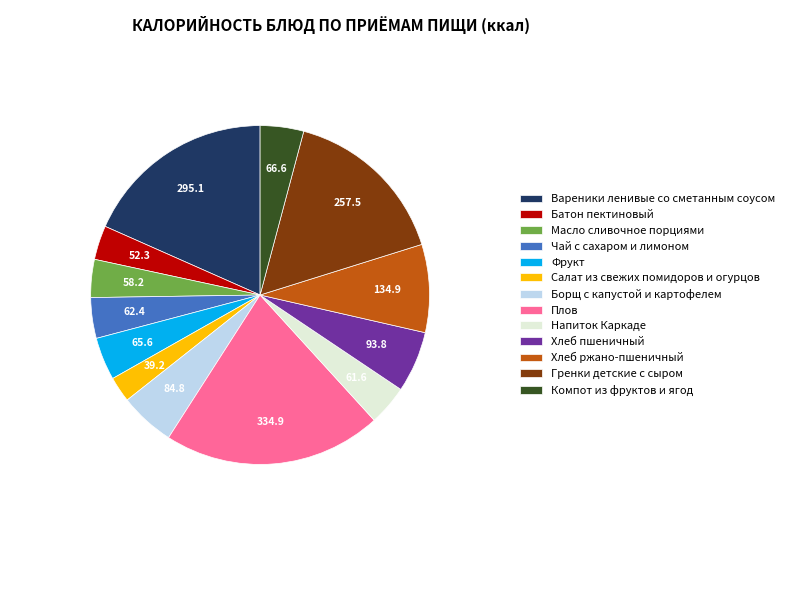

Combined, do Батон пектиновый and Салат из свежих помидоров и огурцов account for over 50%?

No